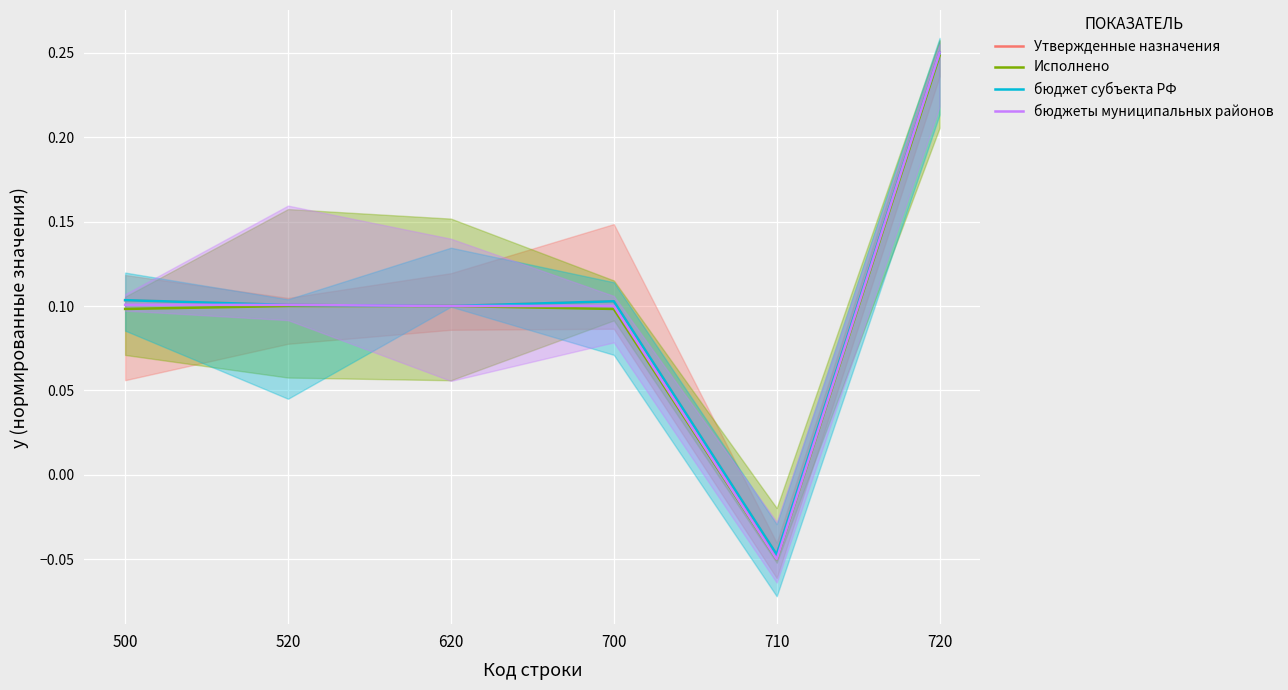

Which series has the largest total across all categories?

Утвержденные назначения